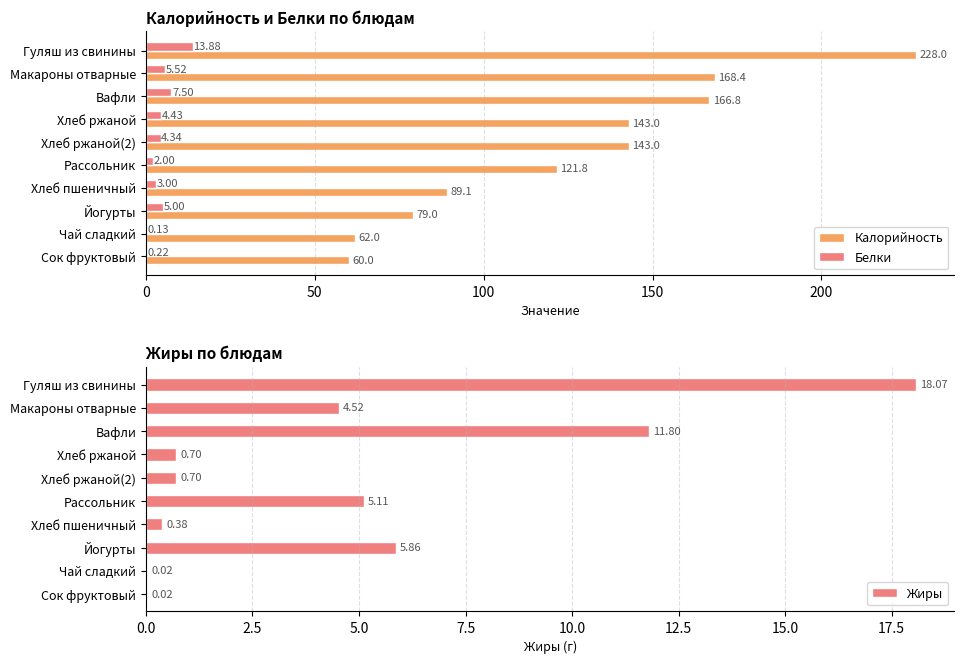

What is the difference between the maximum and minimum values in the Калорийность series?

168.0